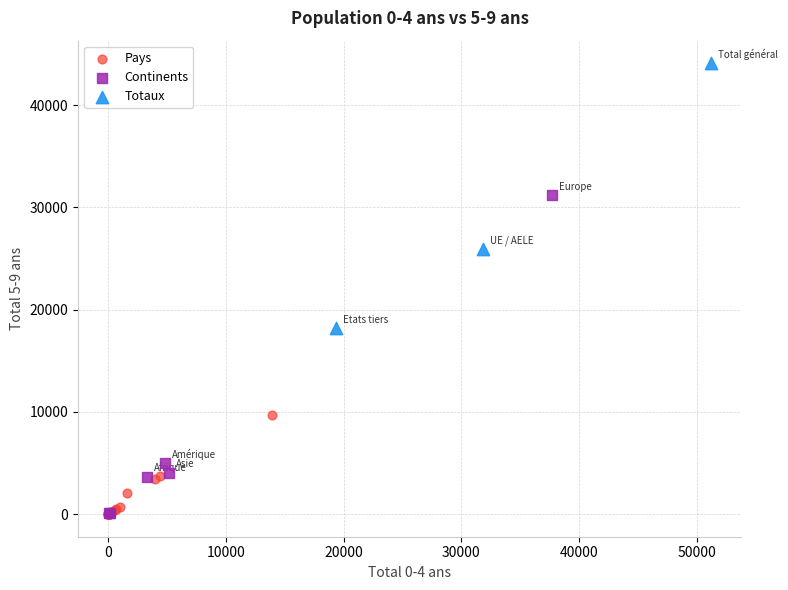

What are all the series names shown in the legend?

Pays, Continents, Totaux